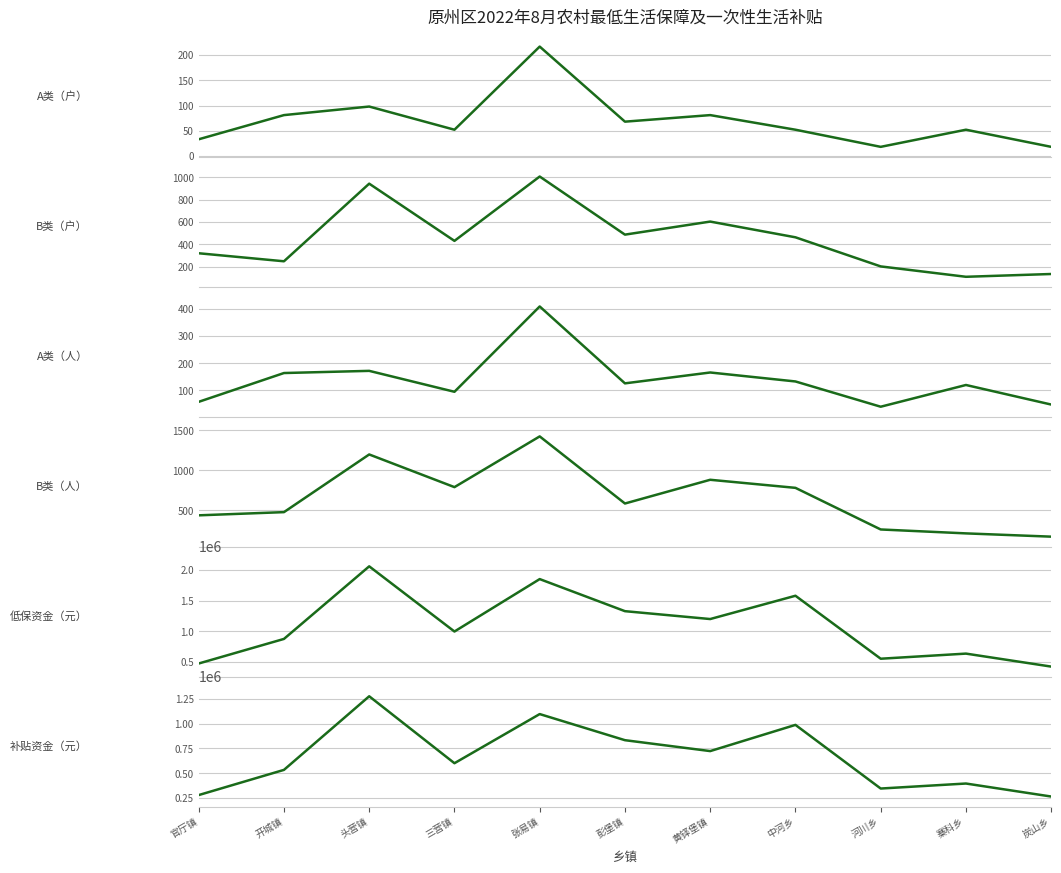

What is the total value across all series at 彭堡镇?

2162824